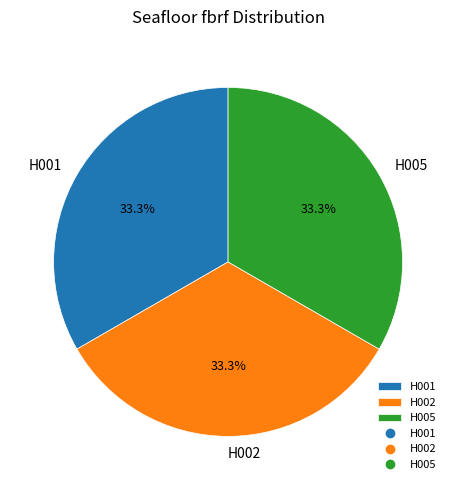

Do H001 and H005 together represent more than half of the pie?

Yes